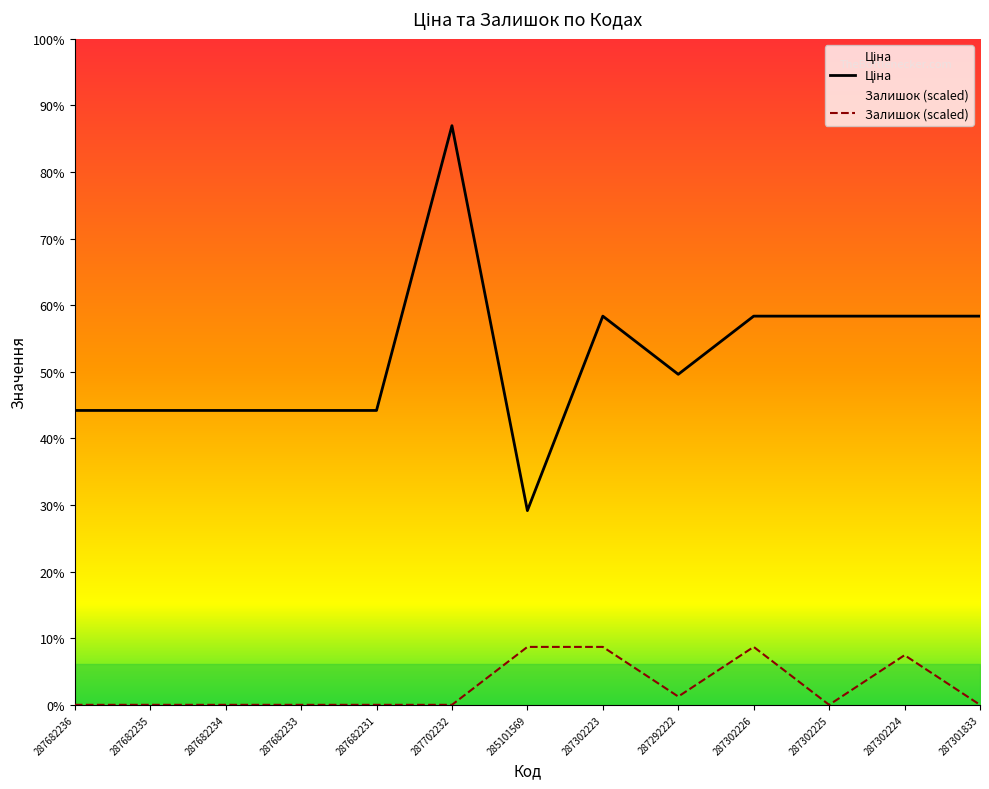

What is the label of the 2nd point from the left?

287682235